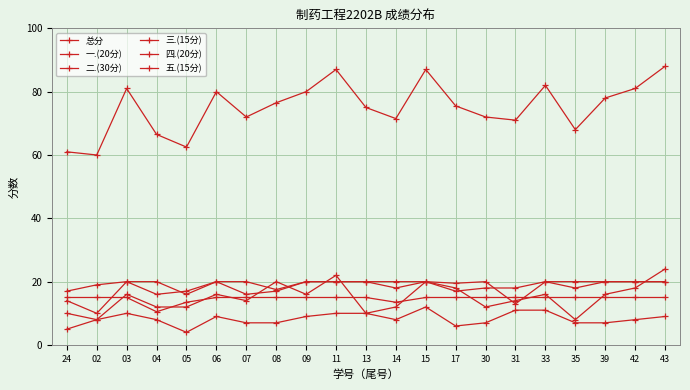

Which series changed the most between 11 and 42?

总分